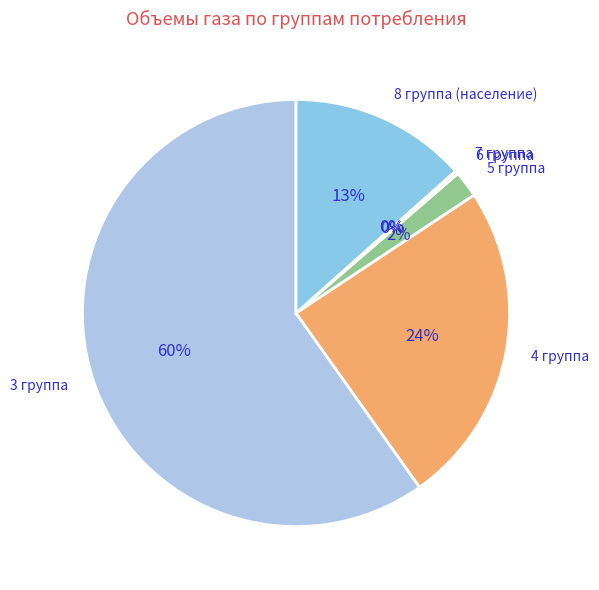

Combined, do 6 группа and 4 группа account for over 50%?

No